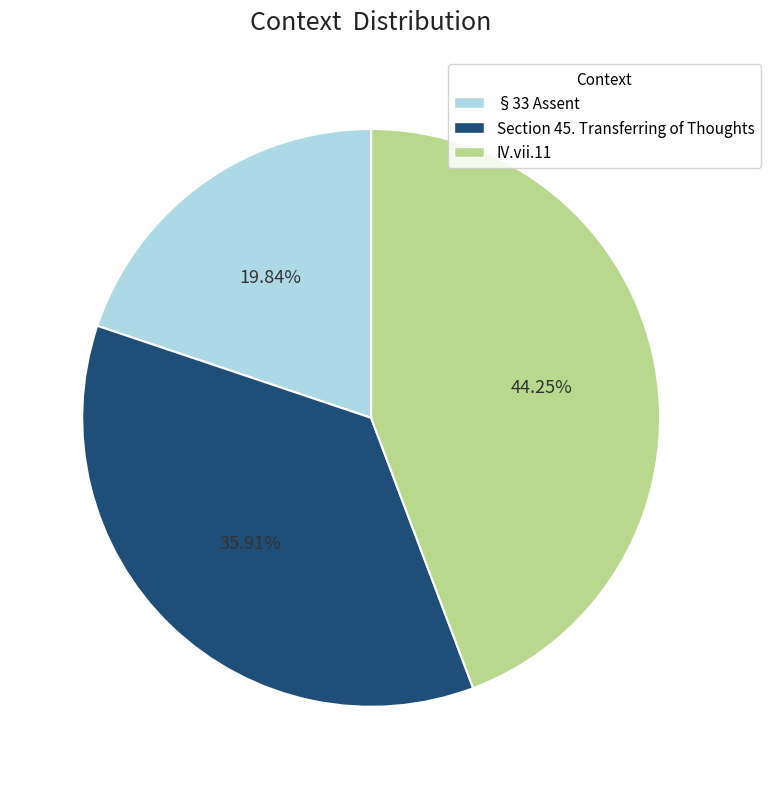

To the nearest percent, what percentage of the pie is Section 45. Transferring of Thoughts?

36%